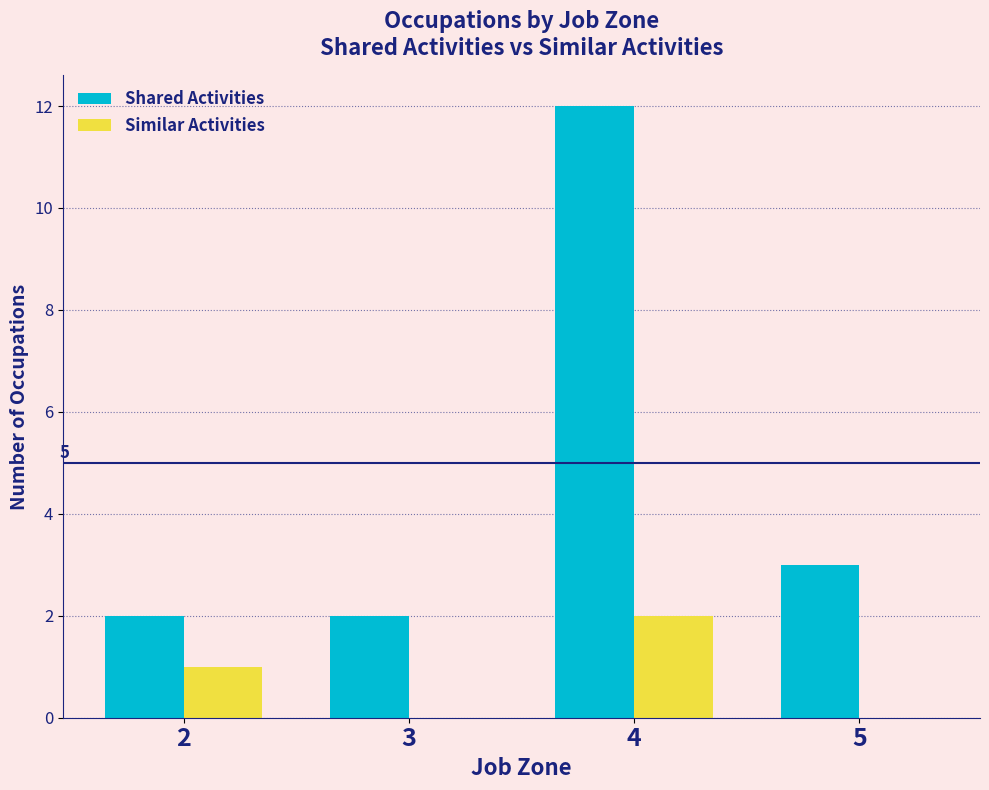

What are all the series names shown in the legend?

Shared Activities, Similar Activities